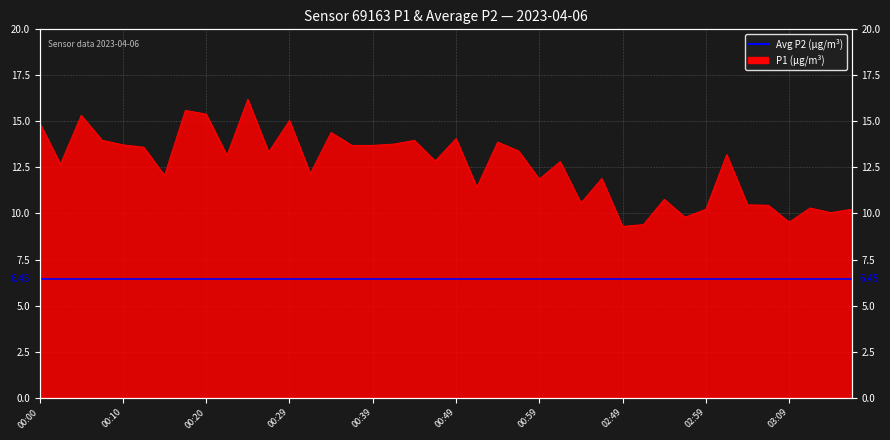

List the labels in order of value, largest first.

00:25, 00:17, 00:20, 00:05, 00:29, 00:00, 00:34, 00:49, 00:08, 00:44, 00:54, 00:42, 00:10, 00:37, 00:39, 00:12, 00:56, 00:27, 03:01, 00:22, 00:47, 01:01, 00:03, 00:32, 00:15, 02:46, 00:59, 00:51, 02:54, 02:44, 03:04, 03:06, 03:11, 02:59, 03:16, 03:14, 02:56, 03:09, 02:51, 02:49